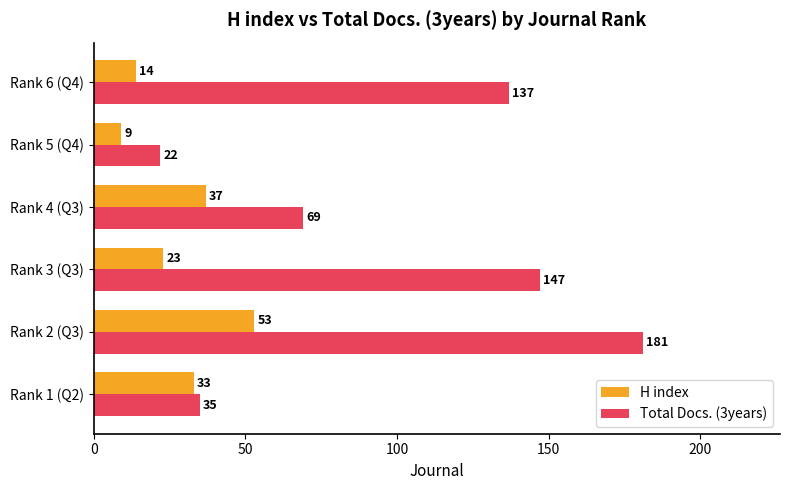

What is the approximate value of Total Docs. (3years) at Rank 4 (Q3), to the nearest 5?

70